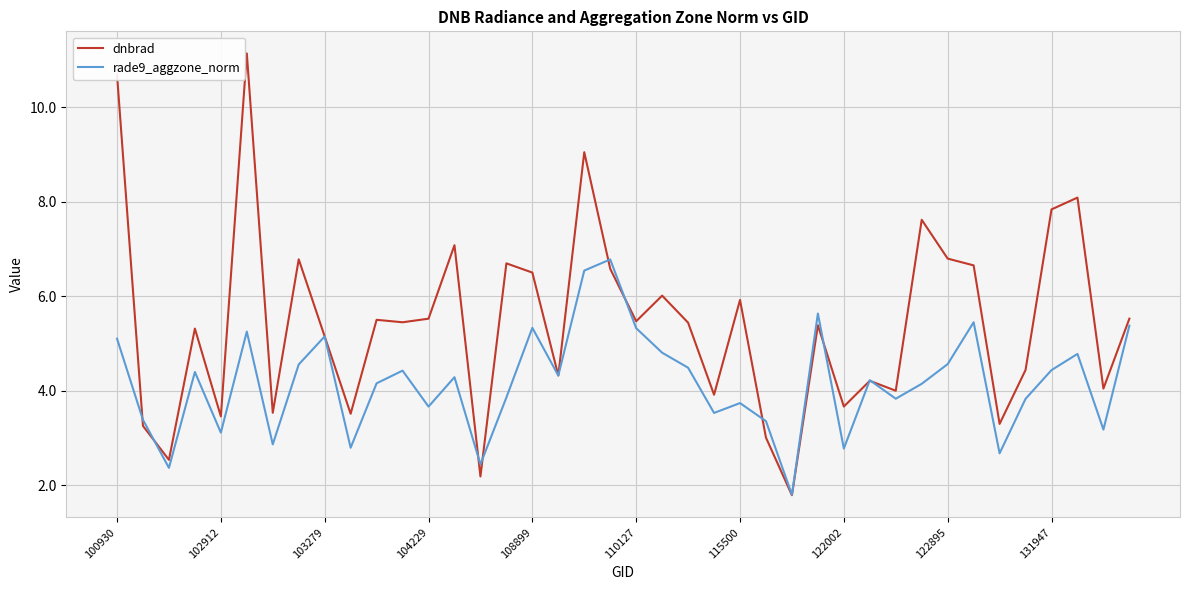

How many lines are shown in the chart?

2